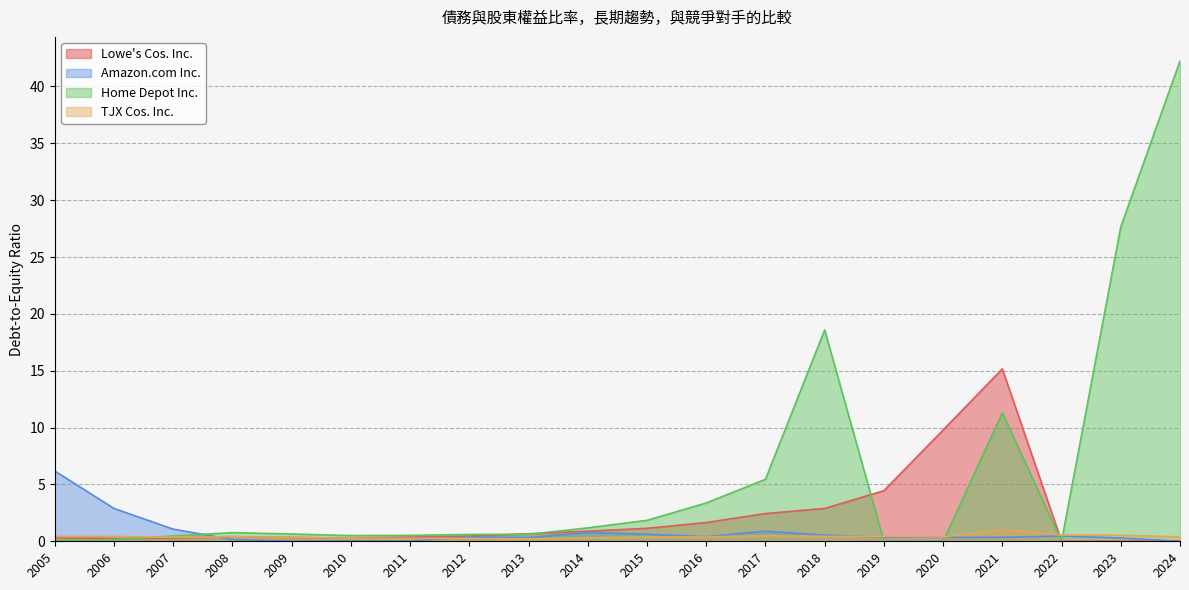

The value of Home Depot Inc. at 2024 is 42.2. True or false?

True